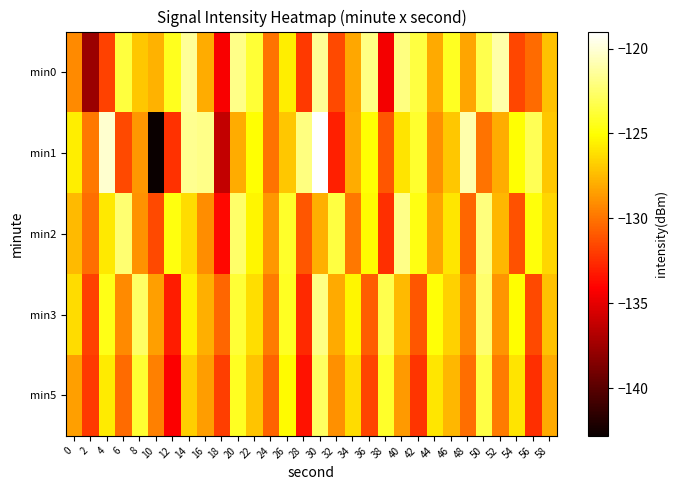

What is the spread (max minus min) of values at 4?

11.6